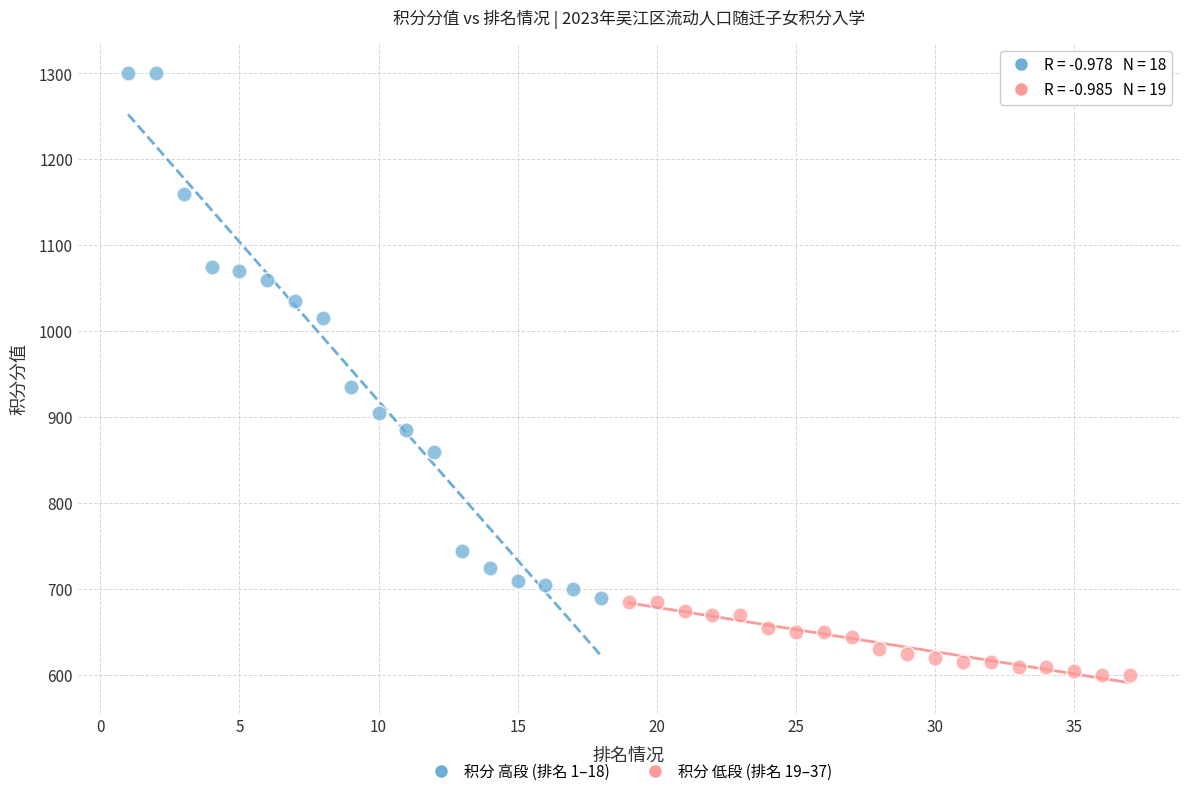

Which series contains the lowest Y value?

积分 低段 (排名 19–37)